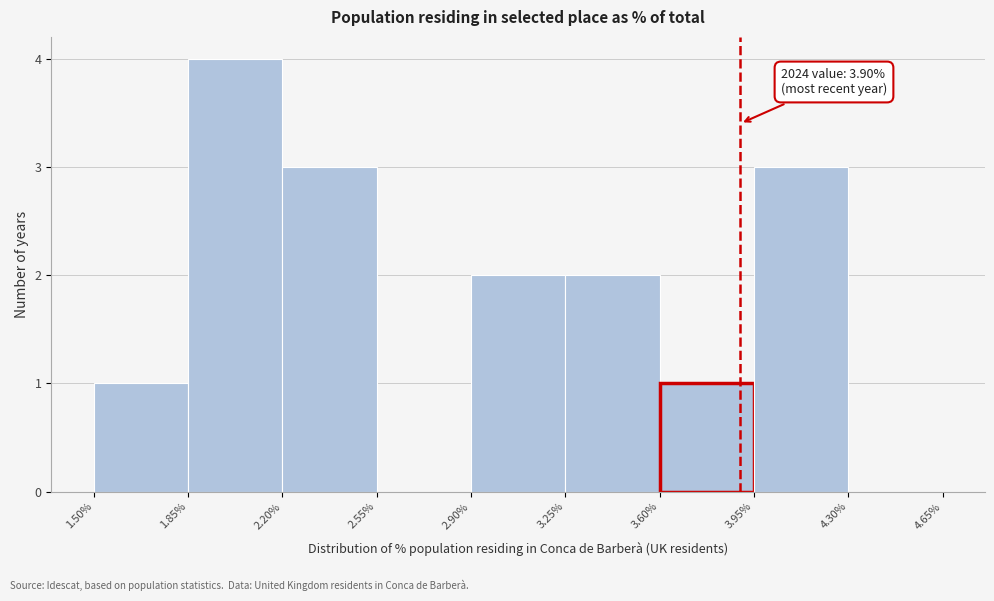

Over which range of the x-axis is the bar tallest?

1.85% to 2.20%